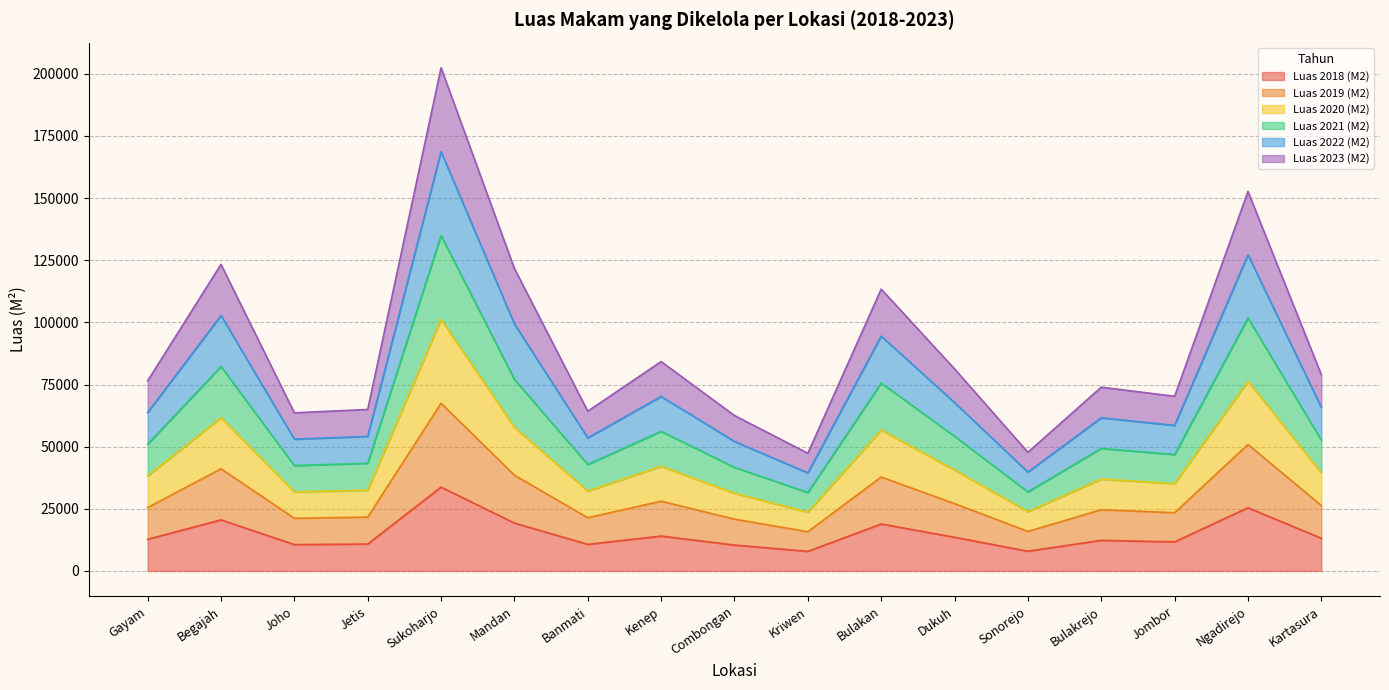

Which series has the widest spread of values?

Luas 2022 (M2)